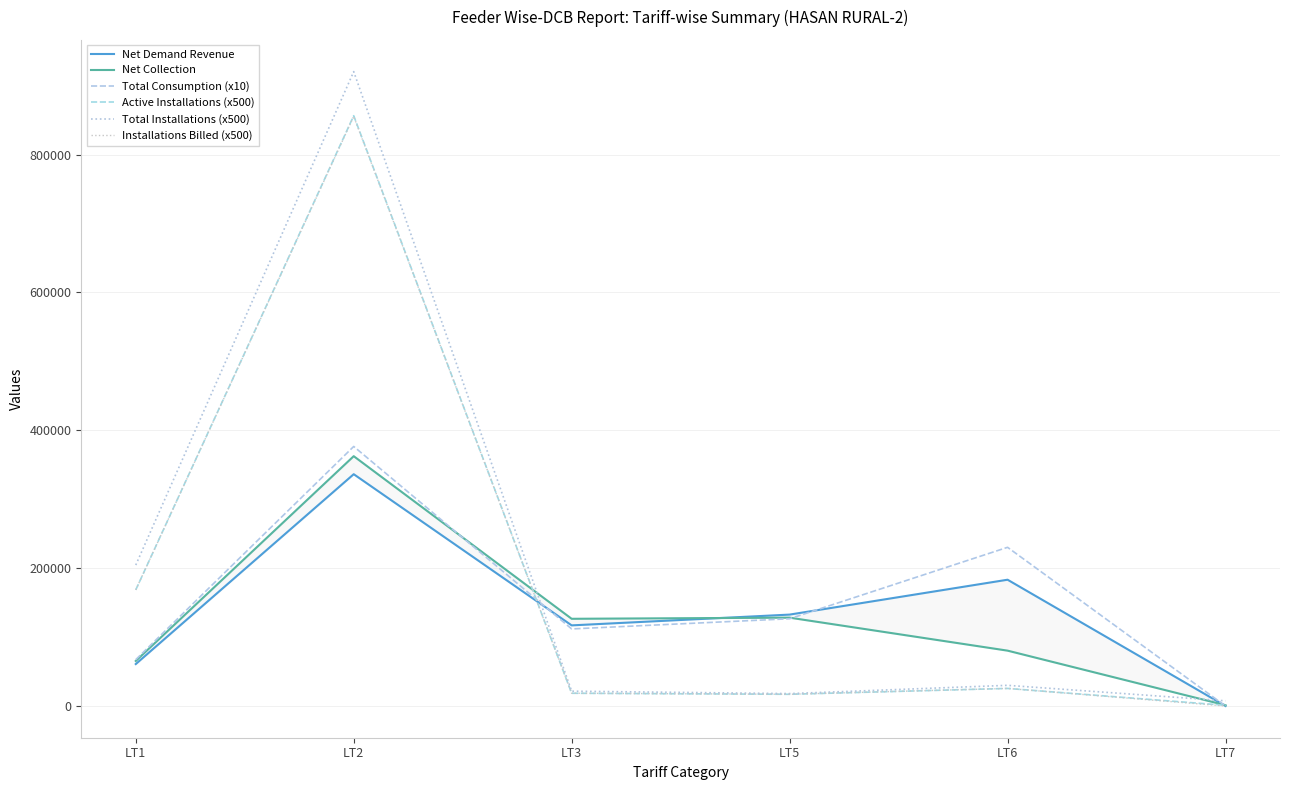

Is this an area chart (filled region under the line)?

No